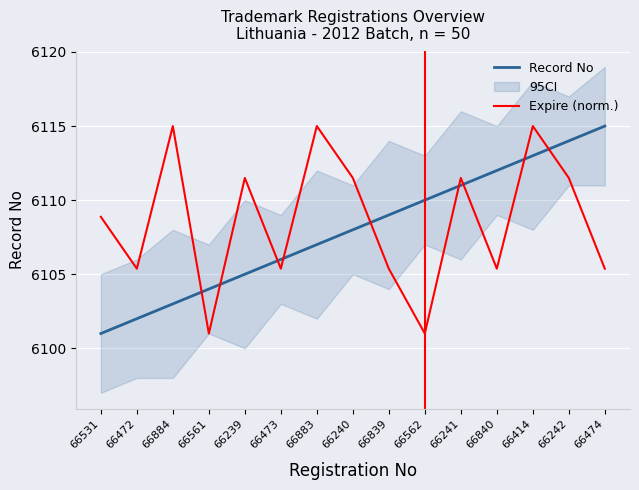

Is it true that Expire (norm.) equals 6108.9 at 66531?

True